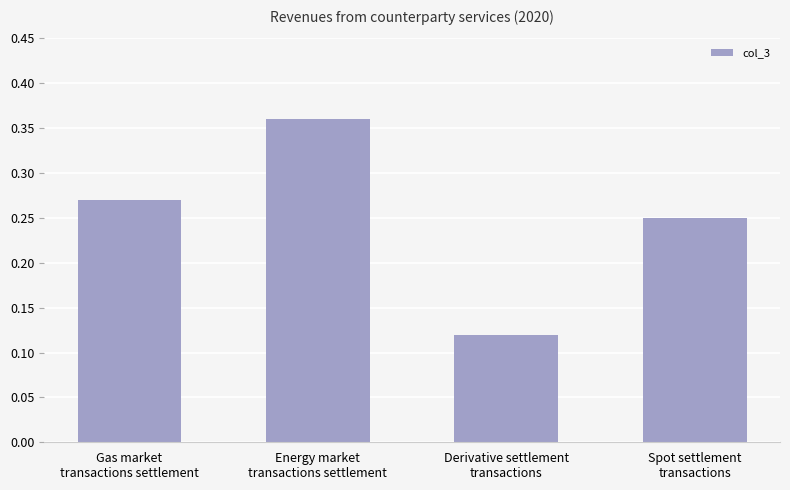

Count the values in the range 0 to 1.

4